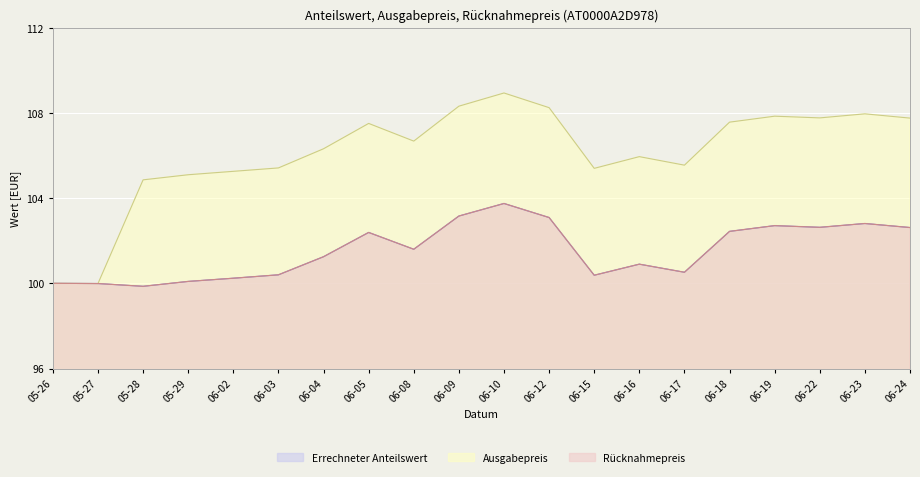

True or false: Ausgabepreis and Rücknahmepreis cross at least once.

False